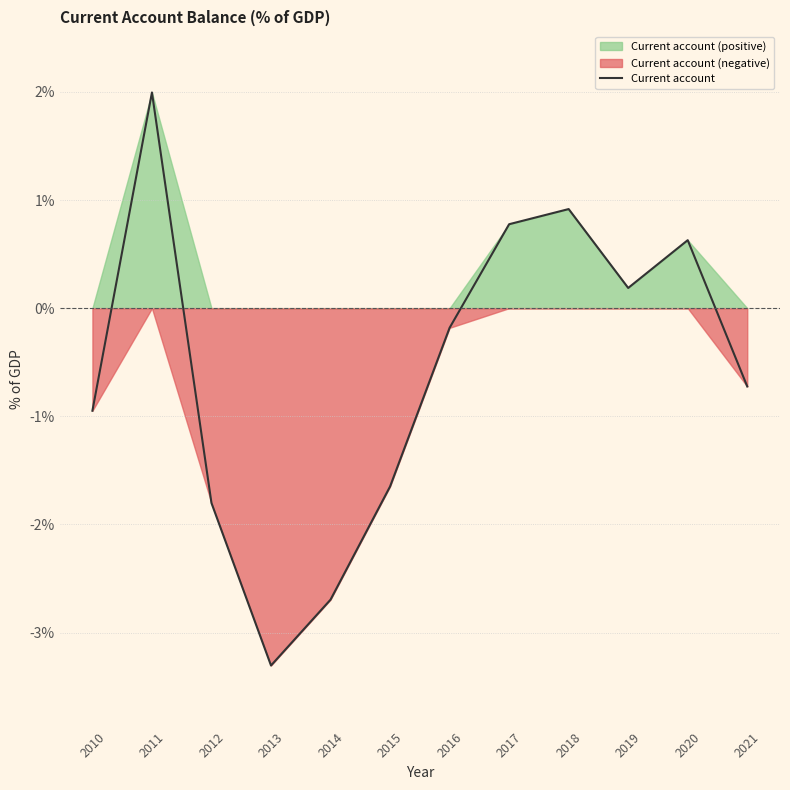

The value at 2012 is -1.8. True or false?

True